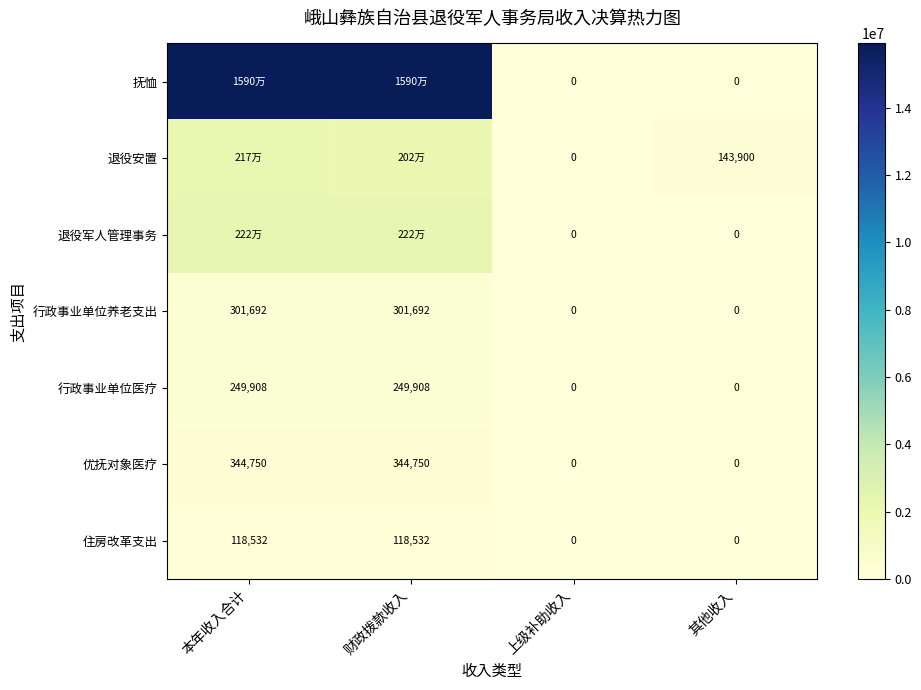

The value of 行政事业单位医疗 at 财政拨款收入 is 249908.4. True or false?

True